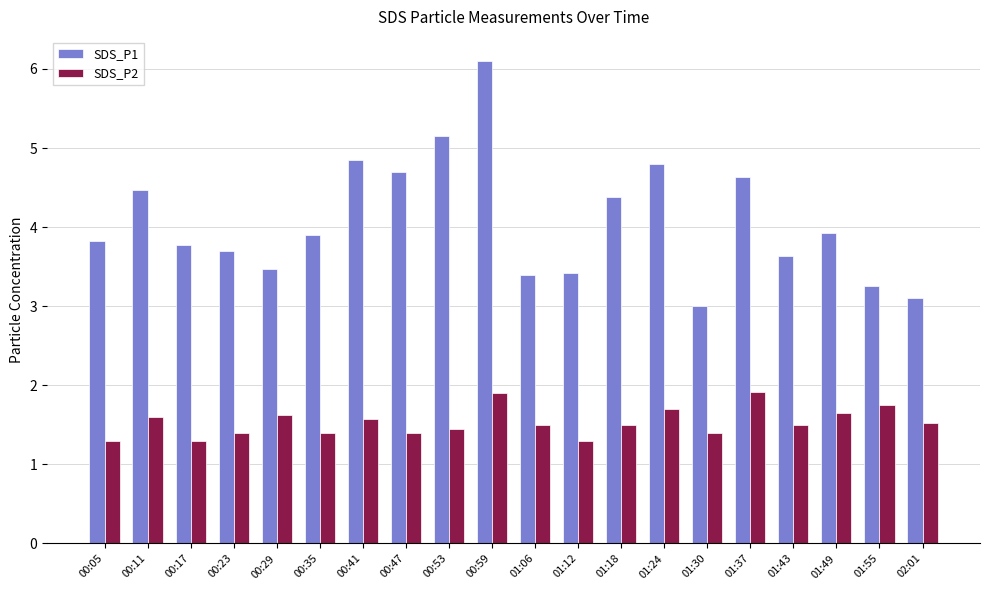

Rank the series at 01:30 from highest to lowest value.

SDS_P1, SDS_P2